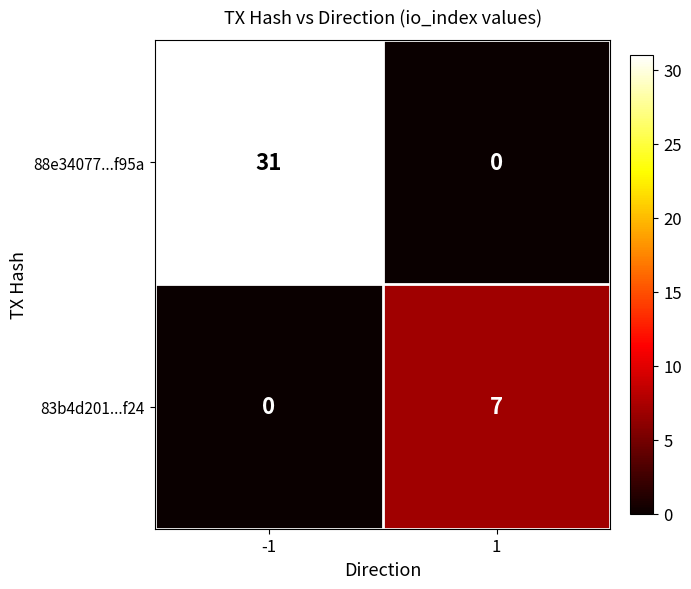

What is the sum of all 83b4d201...f24 values?

7